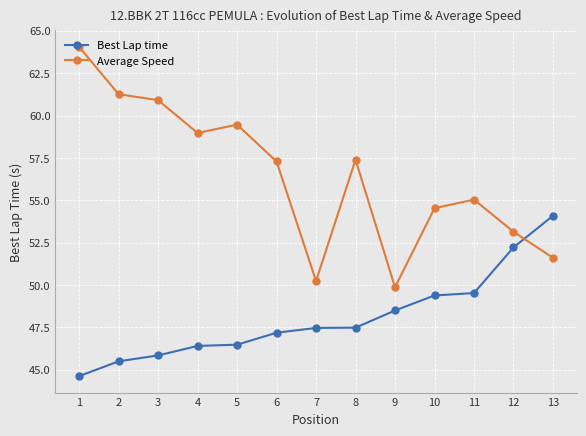

List the series in order of their overall mean, highest first.

Average Speed, Best Lap time